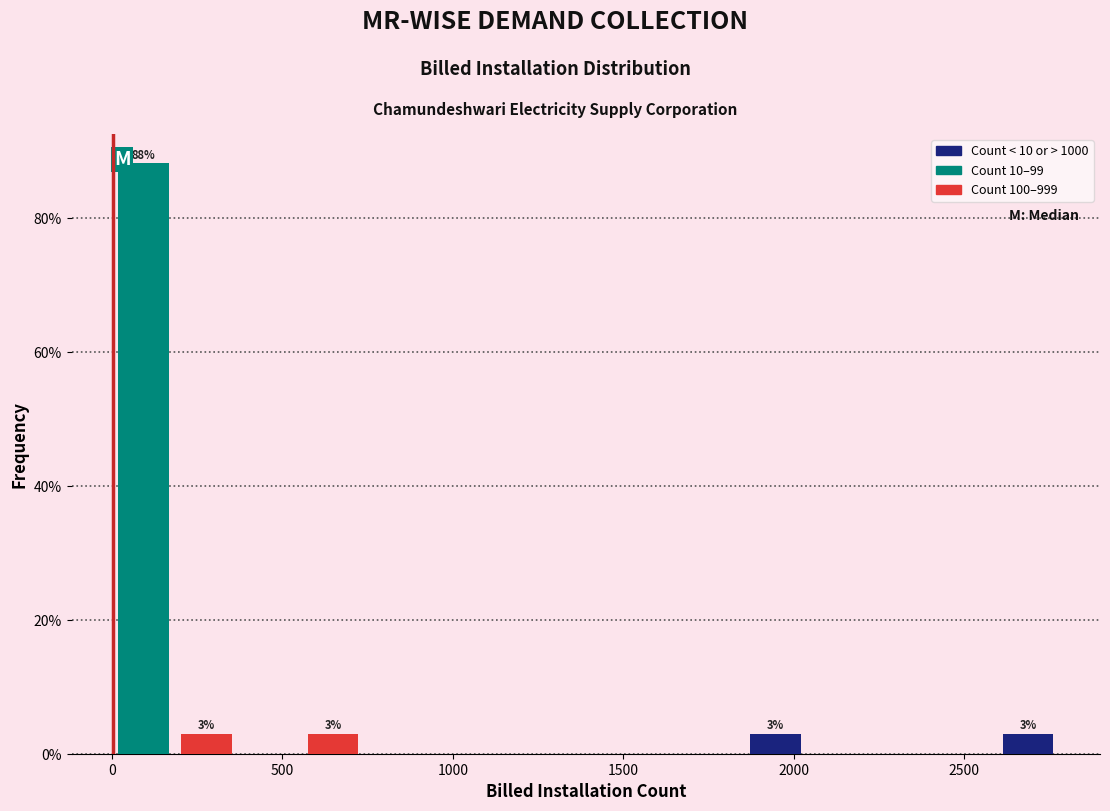

Around what value on the x-axis is the tallest bar? Give the approximate position of its centre, as read against the axis.

100